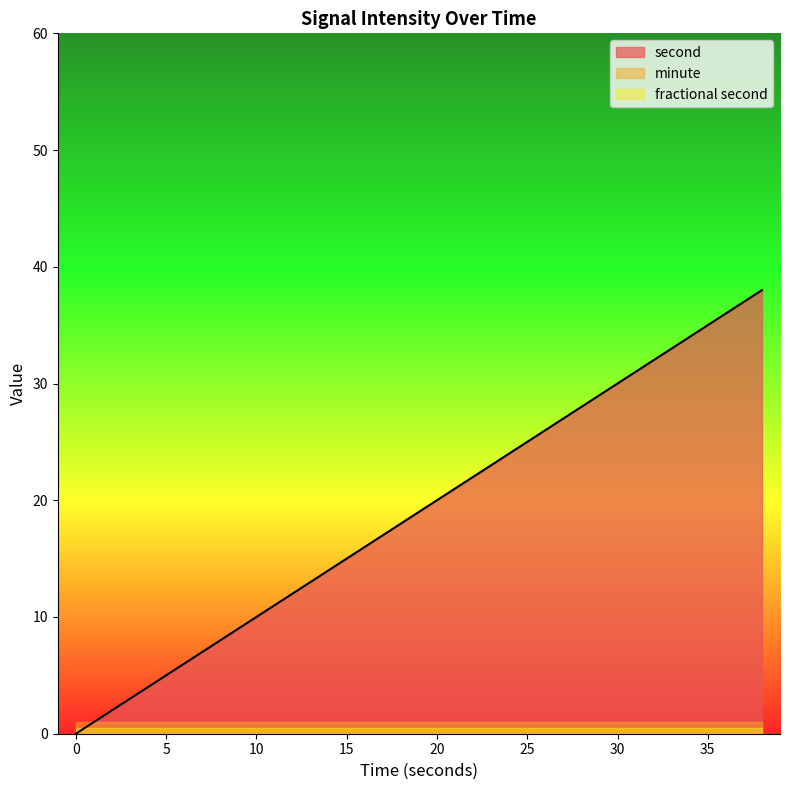

Which has a higher value, 38 or 22?

38